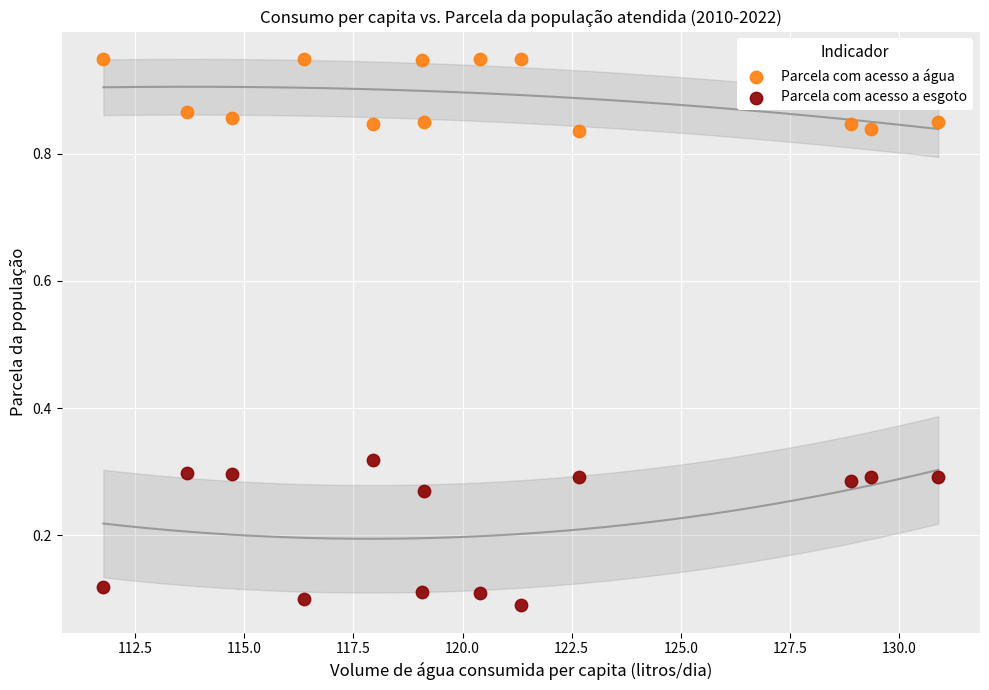

Which series has the widest spread of Y values?

Parcela com acesso a esgoto